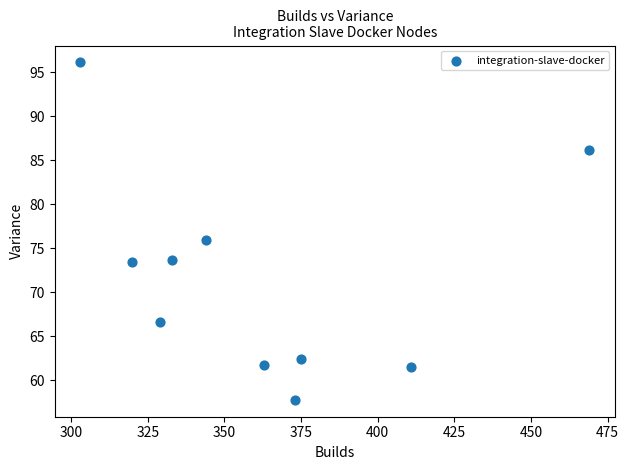

What is the range of Y values (max minus min)?

38.4